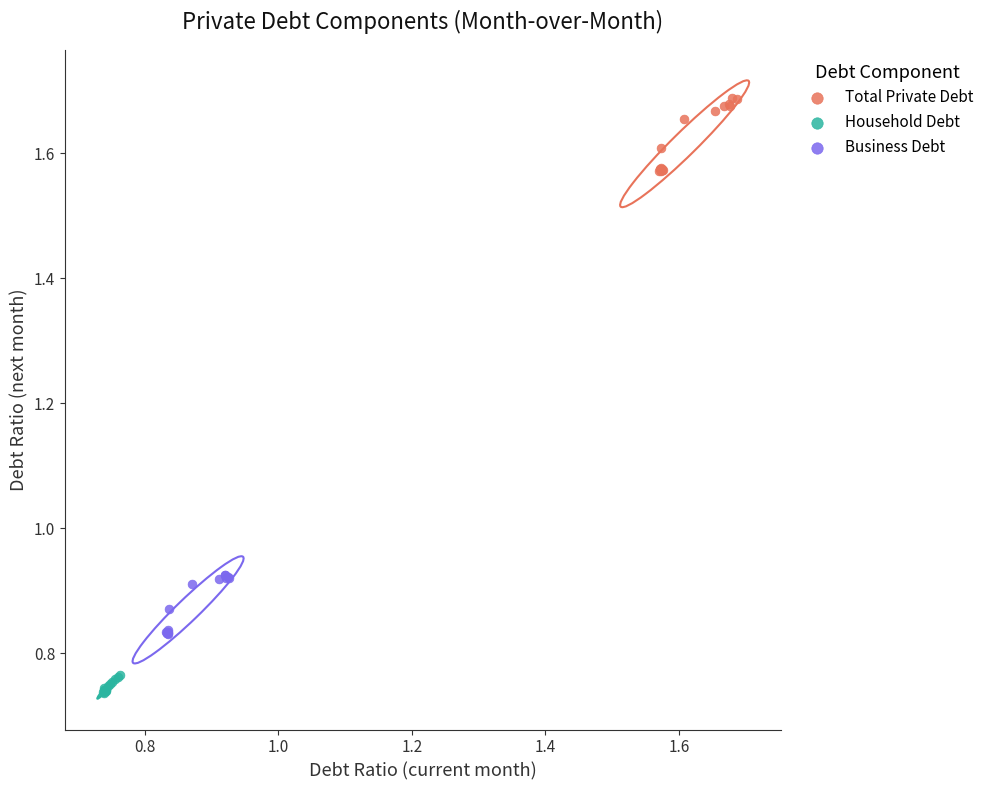

Which series has the largest Y range (max minus min)?

Total Private Debt